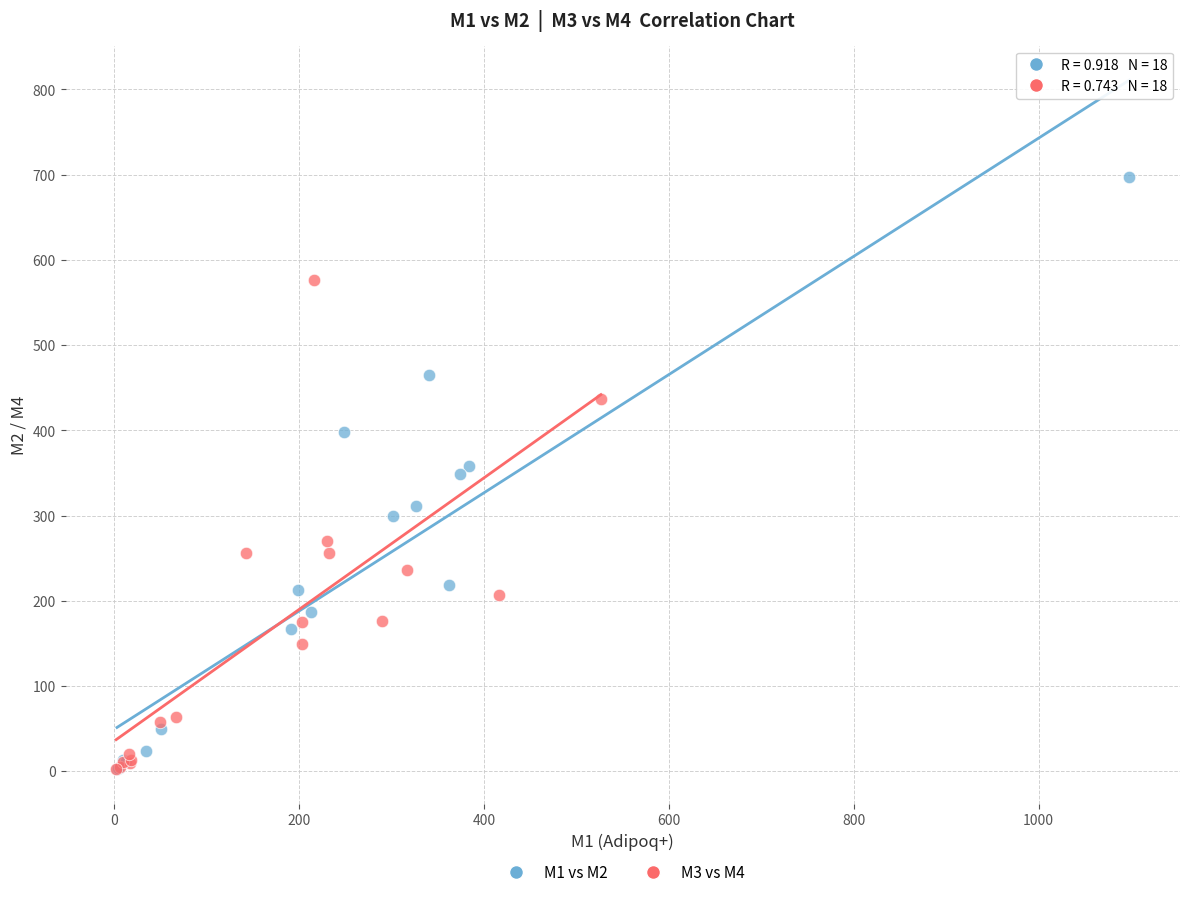

Which series has the widest spread of Y values?

M1 vs M2